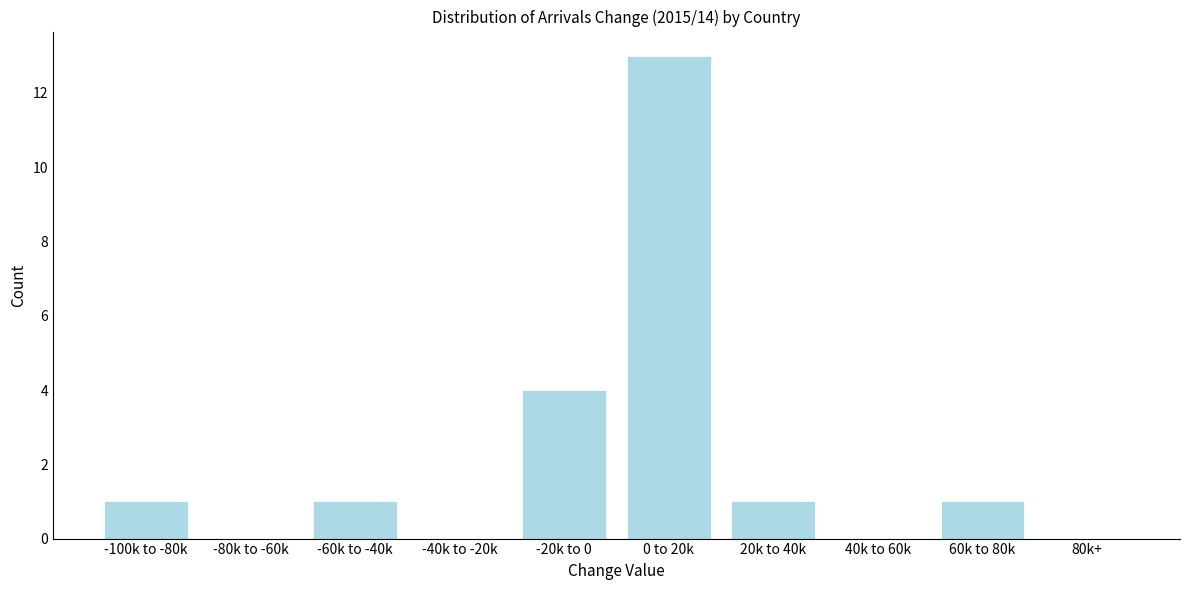

Reading left to right, extract all data points from this chart.

-100k to -80k=1	-80k to -60k=0	-60k to -40k=1	-40k to -20k=0	-20k to 0=4	0 to 20k=13	20k to 40k=1	40k to 60k=0	60k to 80k=1	80k+=0